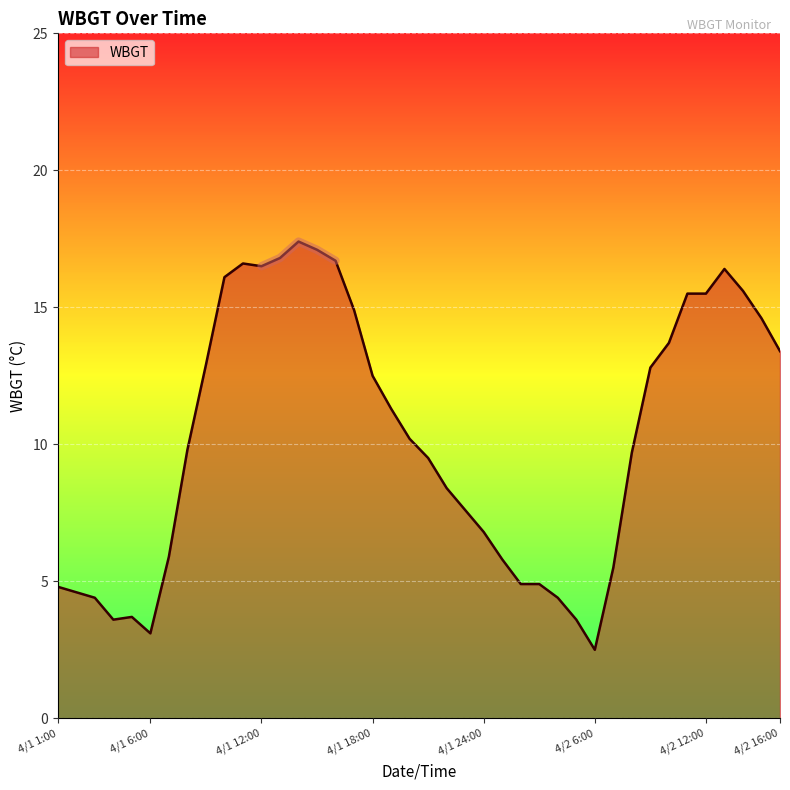

How many distinct data groups are displayed?

1